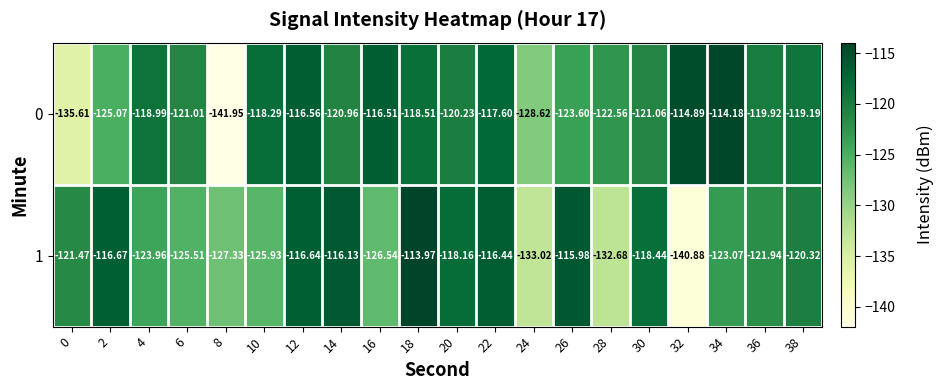

Is the value of 1 at 30 greater than the value of 0 at 0?

Yes